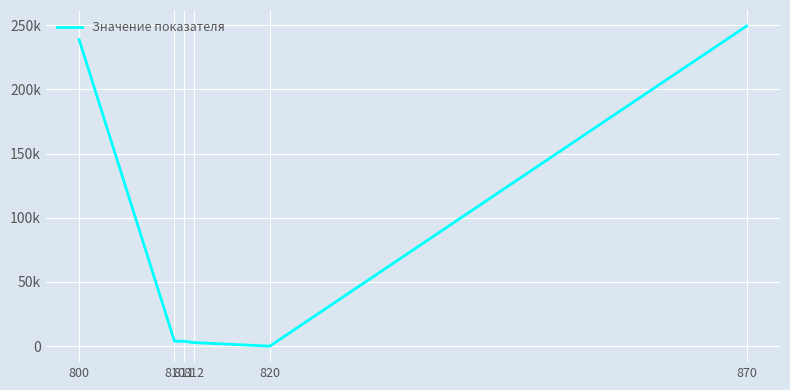

What is the maximum value shown in the chart?

249313